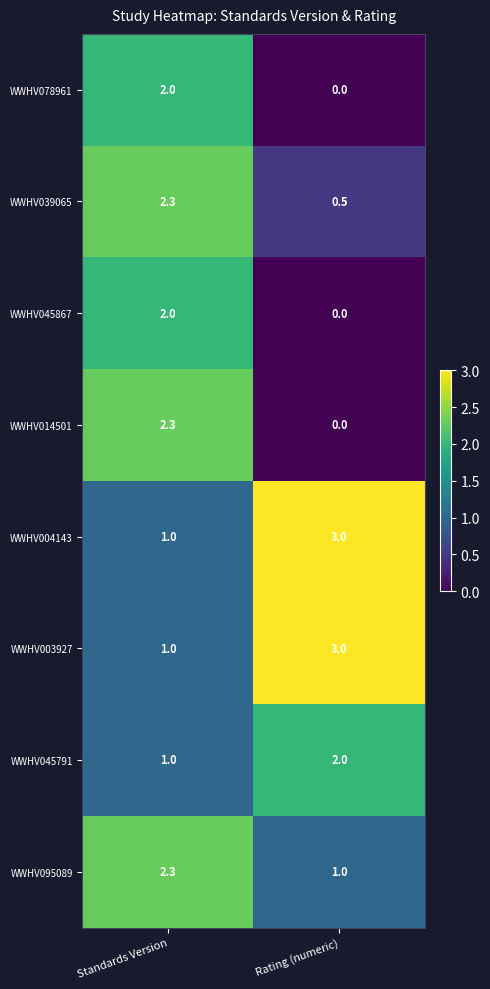

At which label does WWHV039065 first exceed 2?

Standards Version